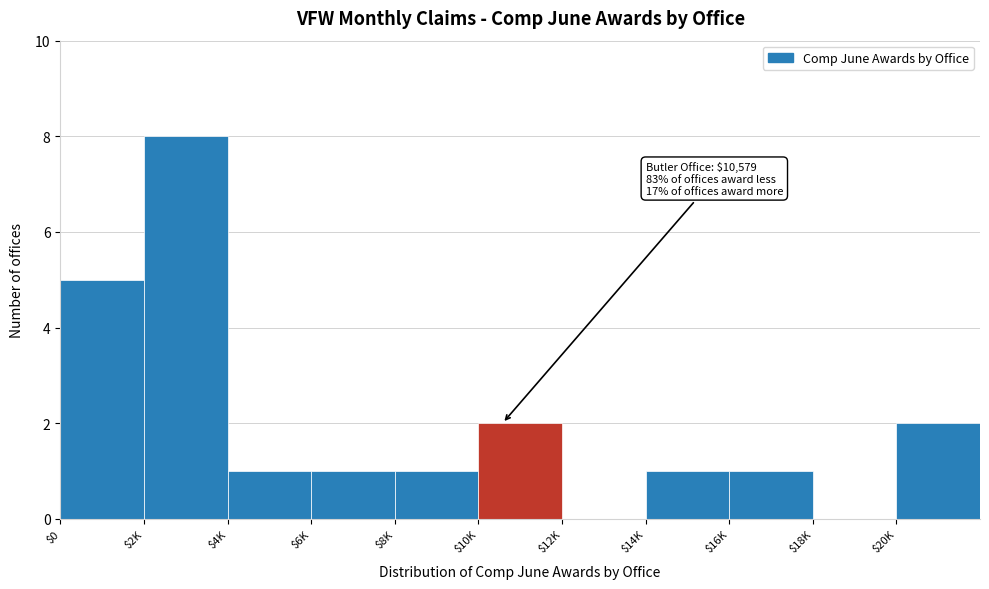

What is the sum of all values?

22